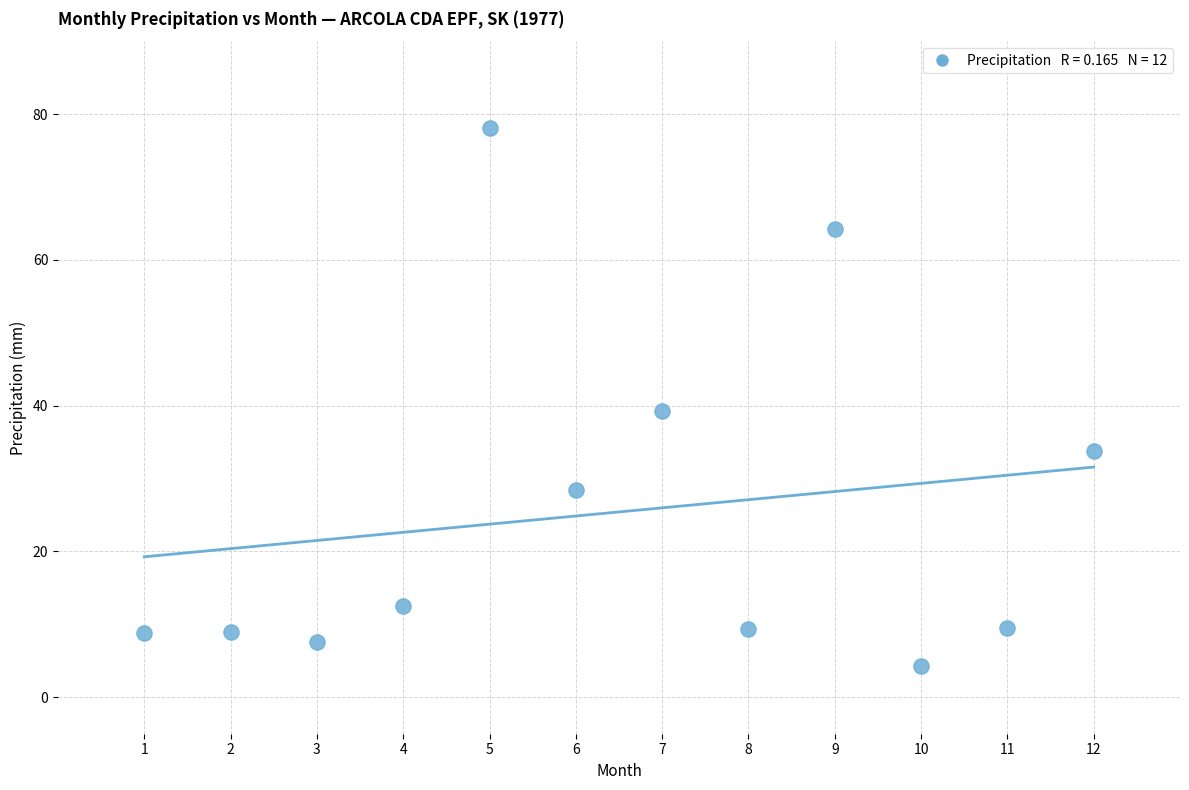

What Y value in the scatter plot is closest to 41?

39.3